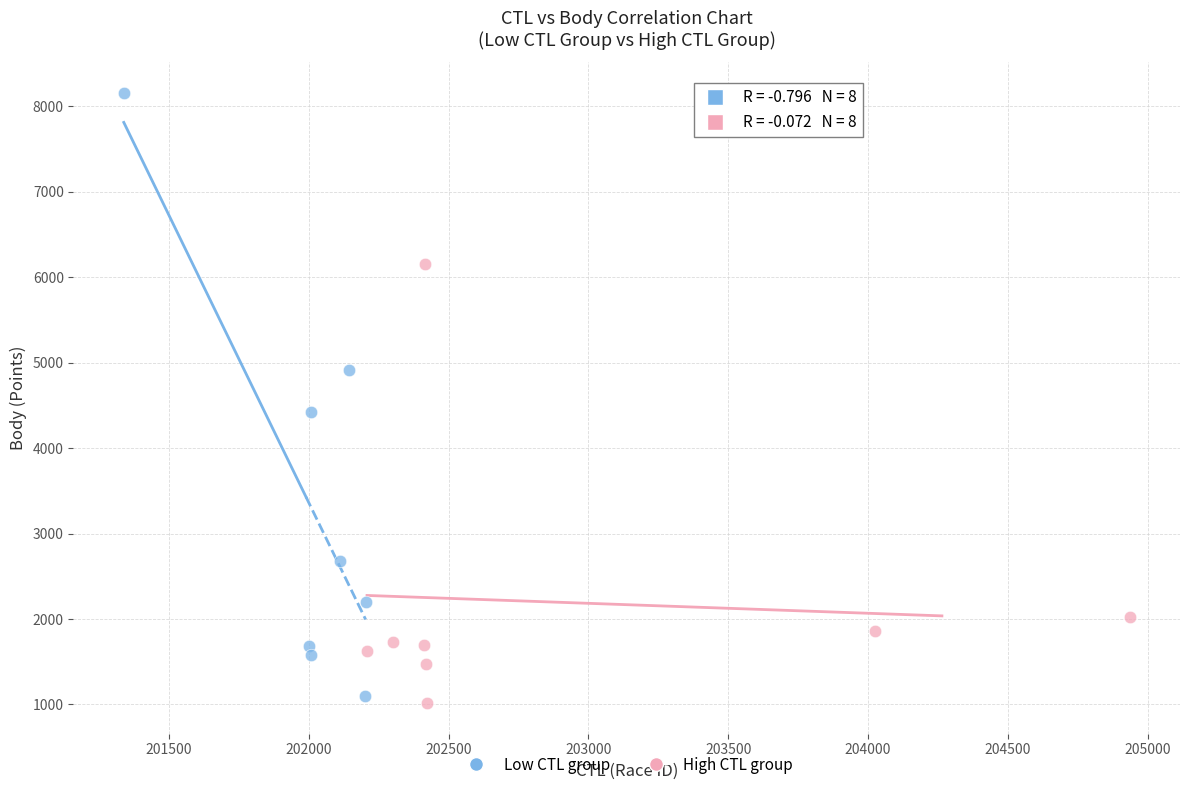

Which series has the widest spread of Y values?

Low CTL group